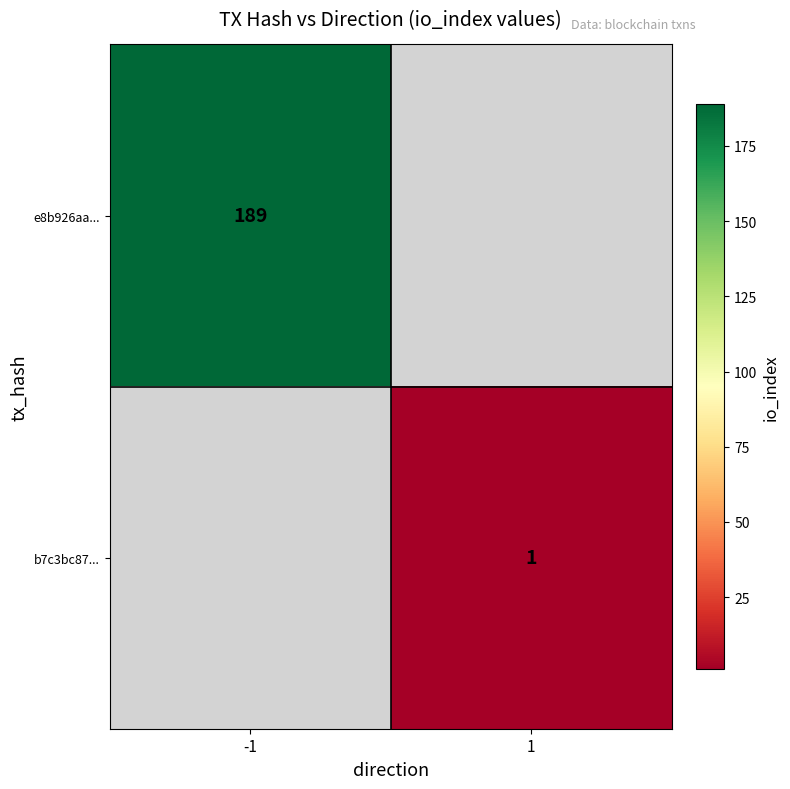

True or false: b7c3bc87... has a value of 0 at 1.

False